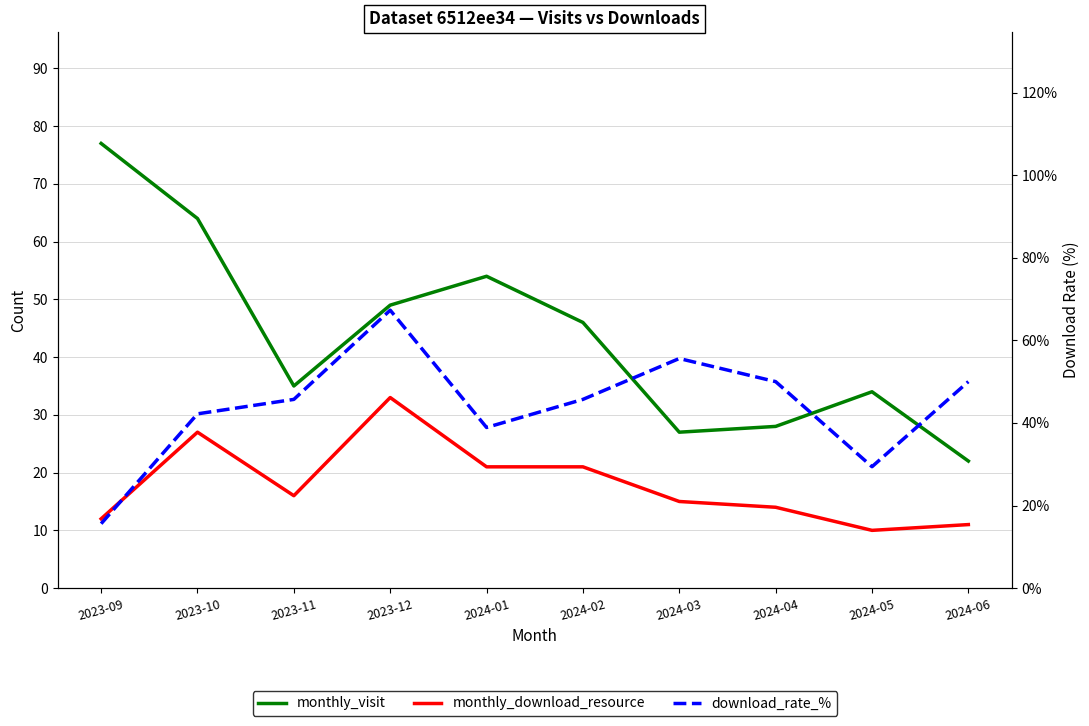

How many times do monthly_visit and download_rate_% cross each other?

5